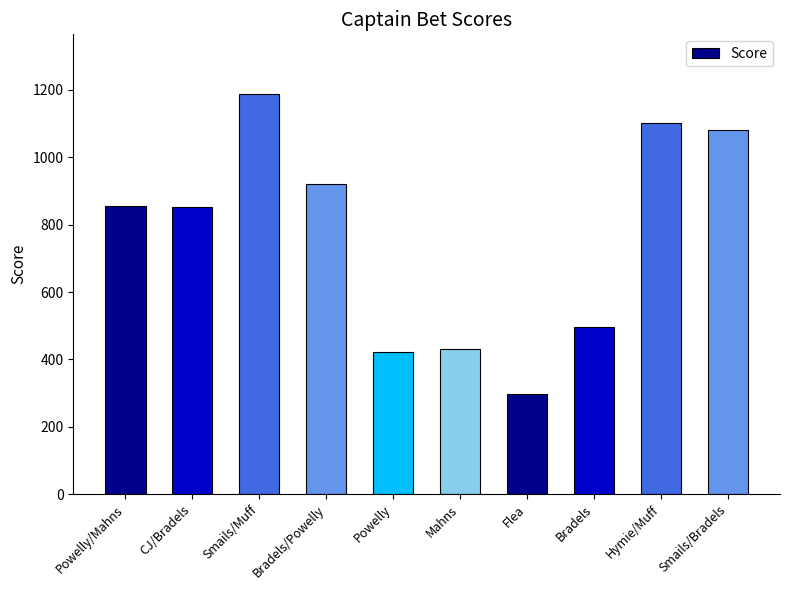

The chart shows a value of 1102 at Hymie/Muff. True or false?

True